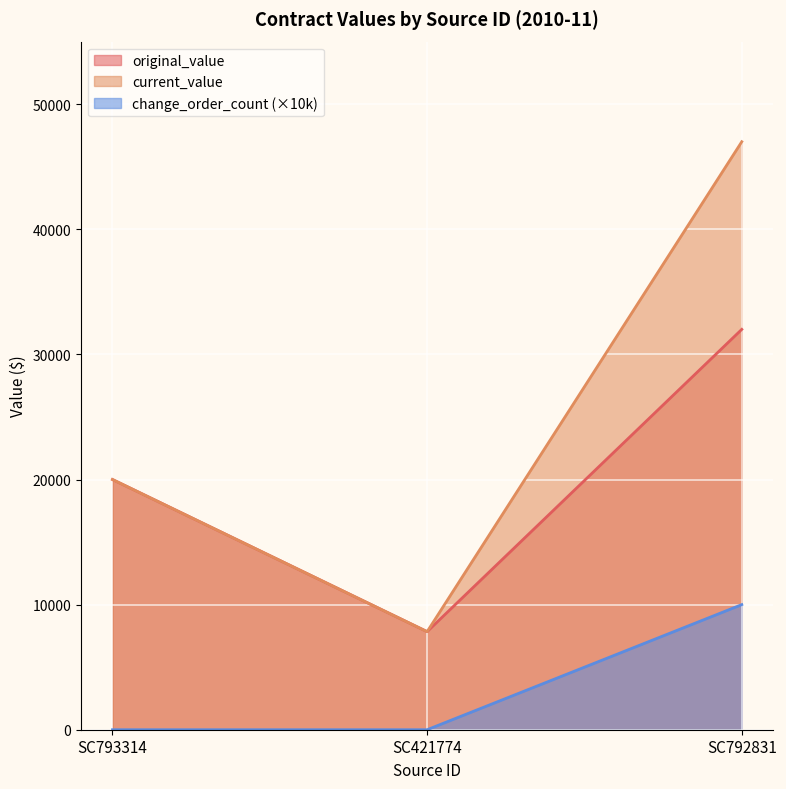

How many distinct data groups are displayed?

3